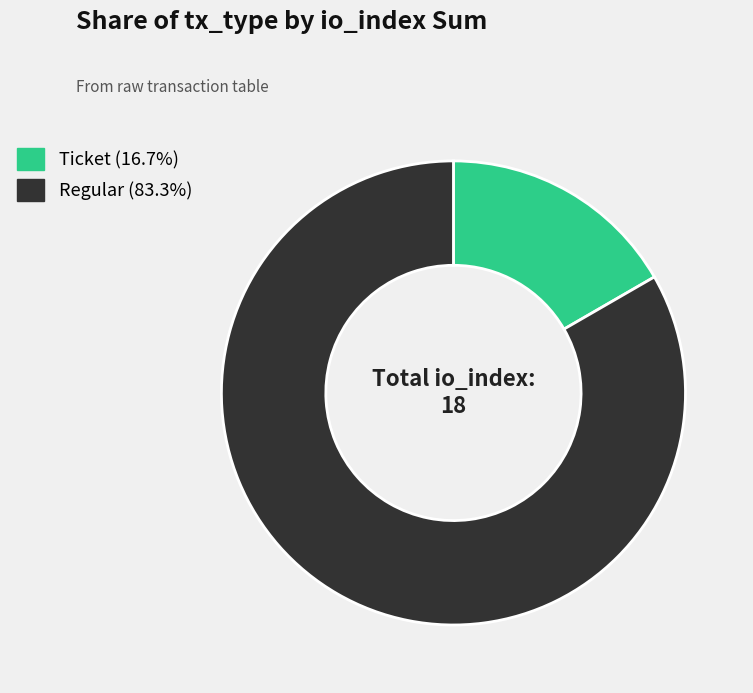

Does Regular (83.3%) represent more than half of the total?

Yes